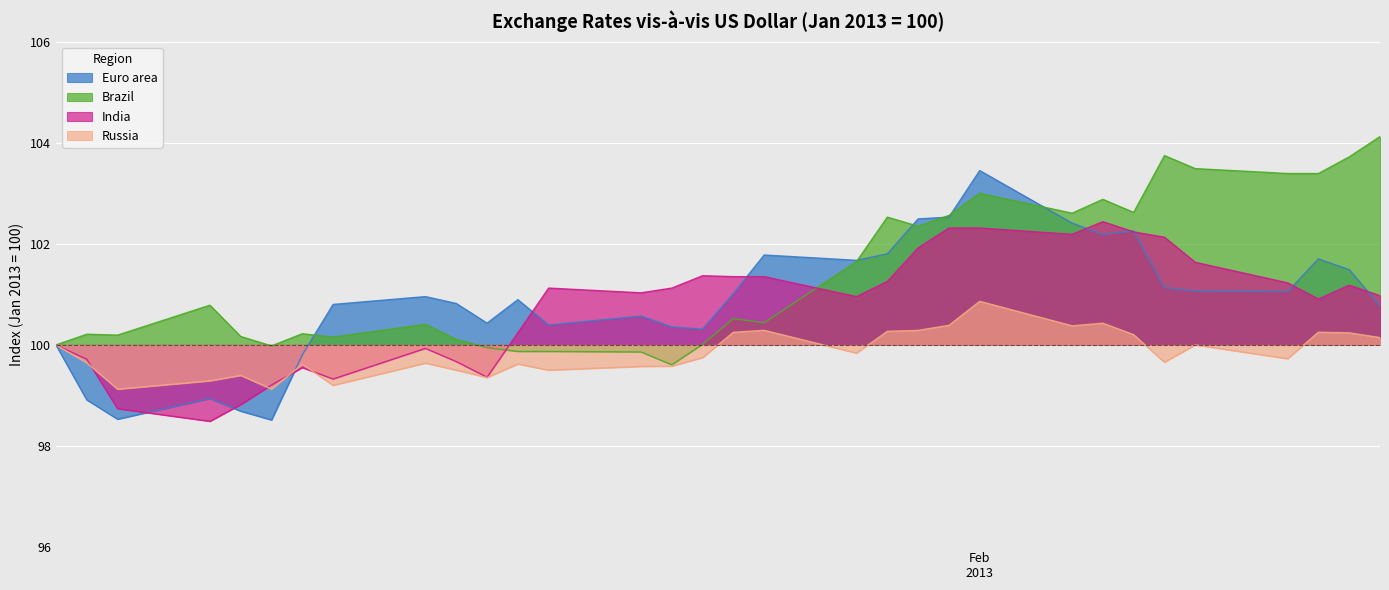

Does the chart display data point markers on the line(s)?

No